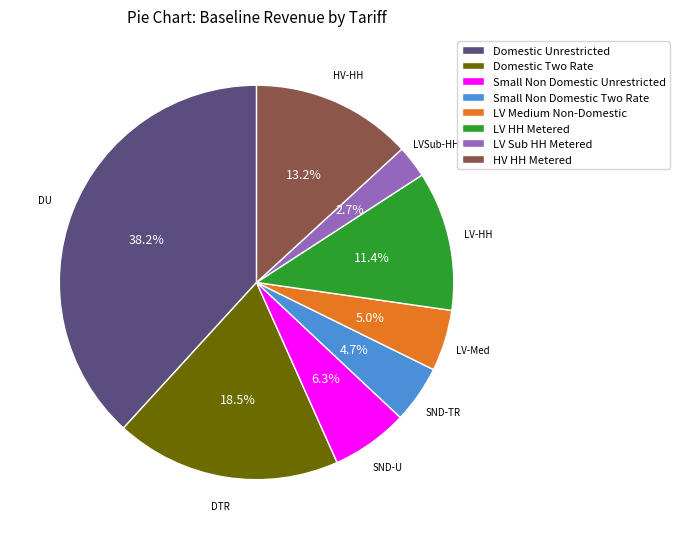

Count the number of slices in the pie.

8